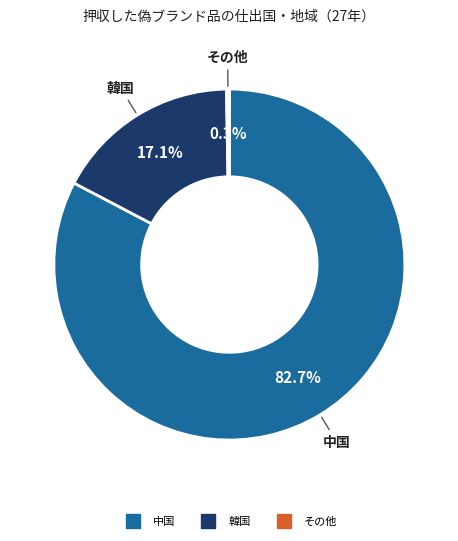

Is there any slice that represents more than half of the pie?

Yes